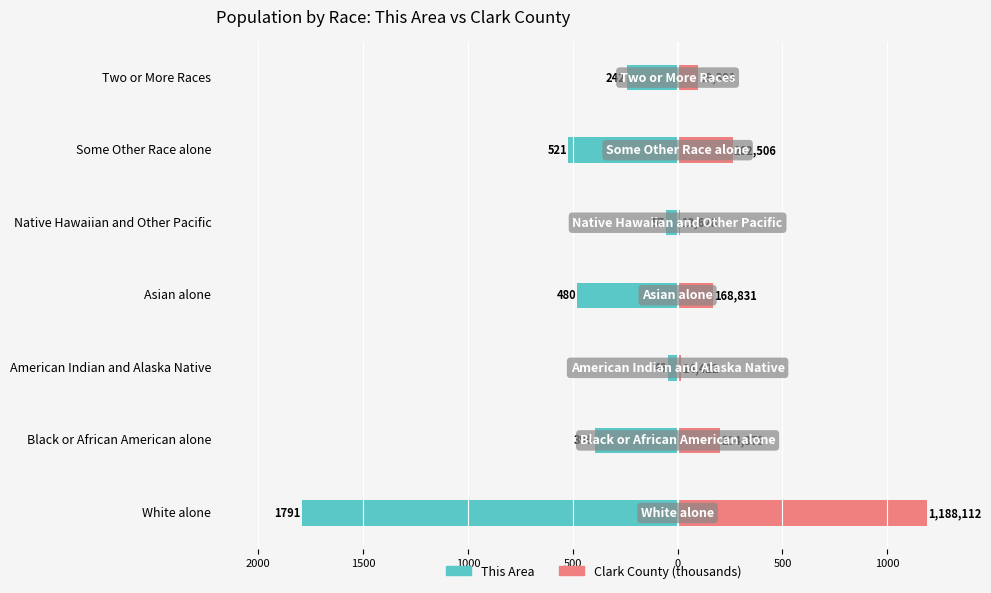

What are all the series names shown in the legend?

This Area, Clark County (thousands)